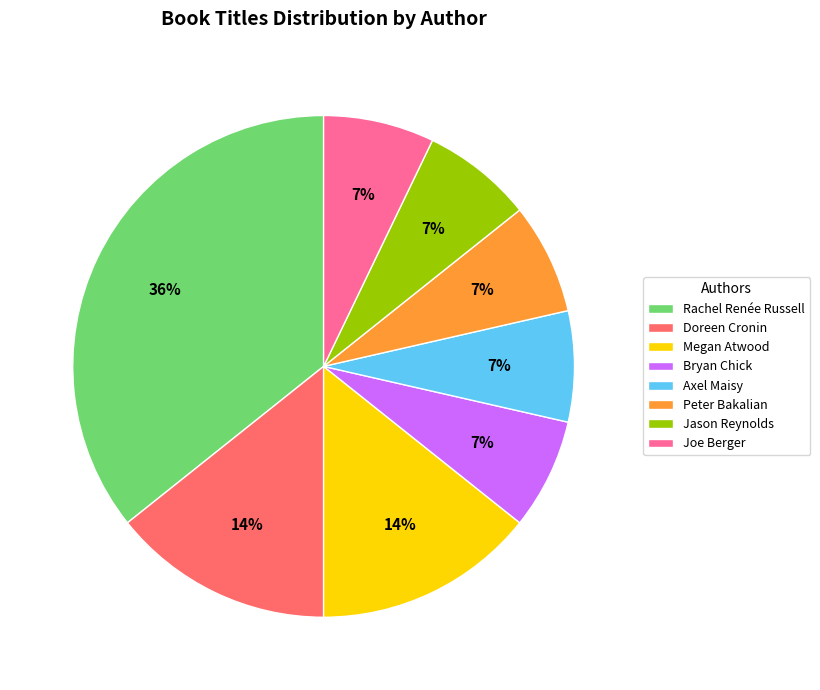

To the nearest percent, what percentage of the pie is Bryan Chick?

7%